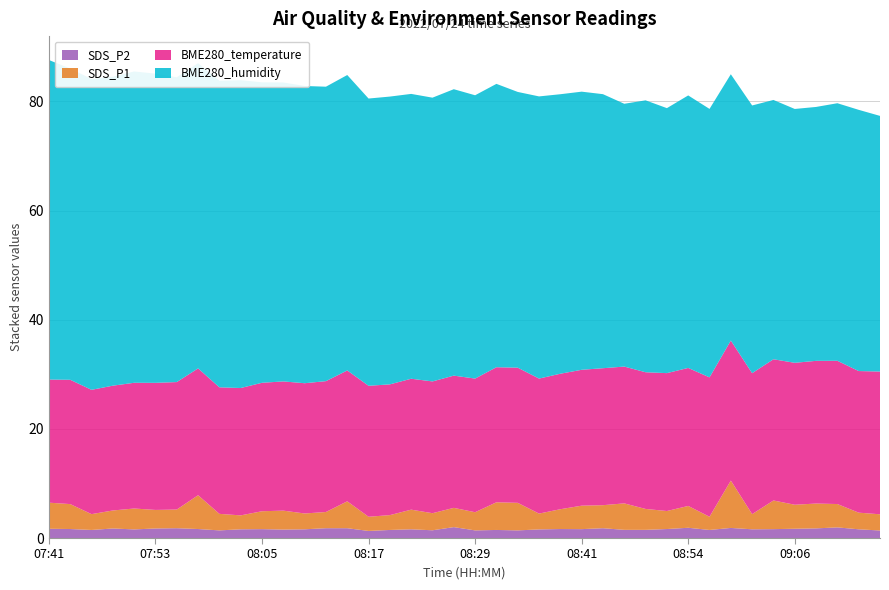

Reading left to right, extract all data points from this chart.

BME280_temperature: 22.6	22.8	22.8	22.9	23.0	23.3	23.4	23.2	23.2	23.3	23.5	23.7	23.9	24.0	24.0	24.0	24.0	24.0	24.1	24.2	24.5	24.8	24.8	24.7	24.8	24.9	25.1	25.1	25.1	25.3	25.3	25.5	25.7	25.8	25.9	26.0	26.1	26.2	25.9	26.2
BME280_humidity: 58.6	57.0	57.0	56.6	57.0	56.7	55.9	55.9	56.2	56.4	55.1	54.8	54.5	54.0	54.1	52.6	52.7	52.2	52.0	52.5	51.9	51.9	50.5	51.7	51.2	51.0	50.2	48.2	49.8	48.6	49.9	49.2	48.8	49.1	47.5	46.5	46.5	47.2	47.9	46.9
SDS_P1: 4.8	4.6	2.9	3.3	3.8	3.4	3.4	6.2	3.0	2.5	3.3	3.5	2.9	3.0	4.9	2.6	2.7	3.6	3.1	3.5	3.3	5.1	5.0	2.9	3.6	4.3	4.2	4.8	3.8	3.3	4.0	2.4	8.7	2.8	5.2	4.4	4.5	4.3	3.0	3.0
SDS_P2: 1.7	1.6	1.5	1.8	1.6	1.8	1.8	1.6	1.4	1.6	1.6	1.6	1.6	1.8	1.8	1.3	1.5	1.6	1.4	2.0	1.4	1.5	1.4	1.6	1.6	1.6	1.8	1.5	1.5	1.6	1.9	1.5	1.9	1.6	1.6	1.7	1.8	1.9	1.6	1.4